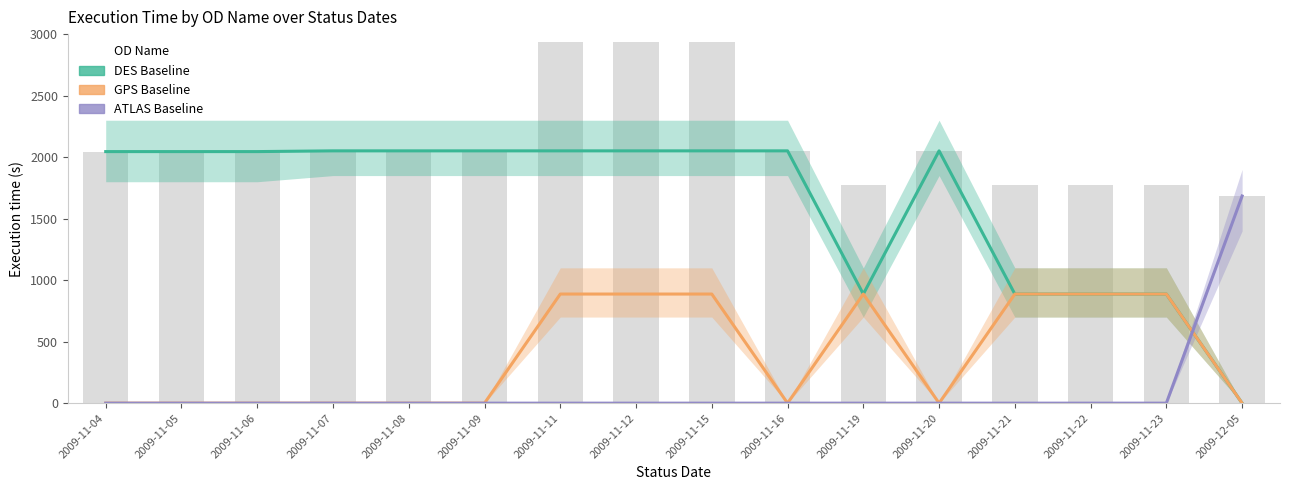

Reading left to right, list all the values displayed in this chart.

DES Baseline: 2009-11-04=2045	2009-11-05=2045	2009-11-06=2045	2009-11-07=2051	2009-11-08=2051	2009-11-09=2051	2009-11-11=2051	2009-11-12=2051	2009-11-15=2051	2009-11-16=2051	2009-11-19=887	2009-11-20=2051	2009-11-21=887	2009-11-22=887	2009-11-23=887	2009-12-05=0
GPS Baseline: 2009-11-04=0	2009-11-05=0	2009-11-06=0	2009-11-07=0	2009-11-08=0	2009-11-09=0	2009-11-11=887	2009-11-12=887	2009-11-15=887	2009-11-16=0	2009-11-19=887	2009-11-20=0	2009-11-21=887	2009-11-22=887	2009-11-23=887	2009-12-05=0
ATLAS Baseline: 2009-11-04=0	2009-11-05=0	2009-11-06=0	2009-11-07=0	2009-11-08=0	2009-11-09=0	2009-11-11=0	2009-11-12=0	2009-11-15=0	2009-11-16=0	2009-11-19=0	2009-11-20=0	2009-11-21=0	2009-11-22=0	2009-11-23=0	2009-12-05=1684